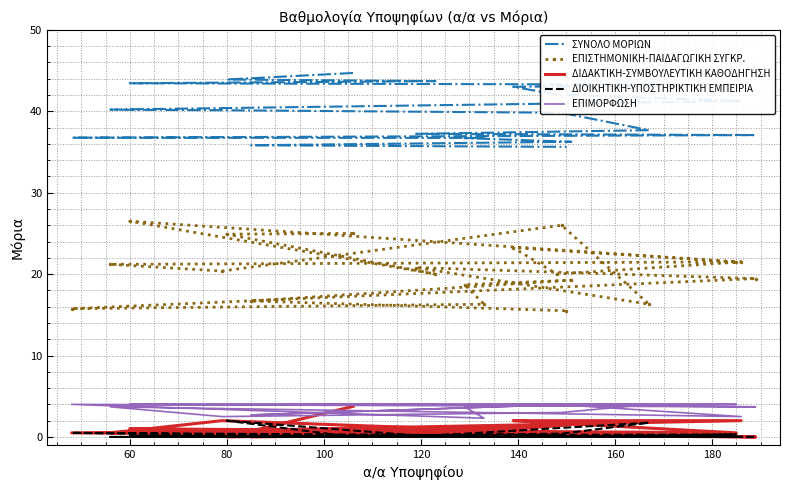

What is the difference between the second highest and second lowest values in the ΕΠΙΜΟΡΦΩΣΗ series?

1.5